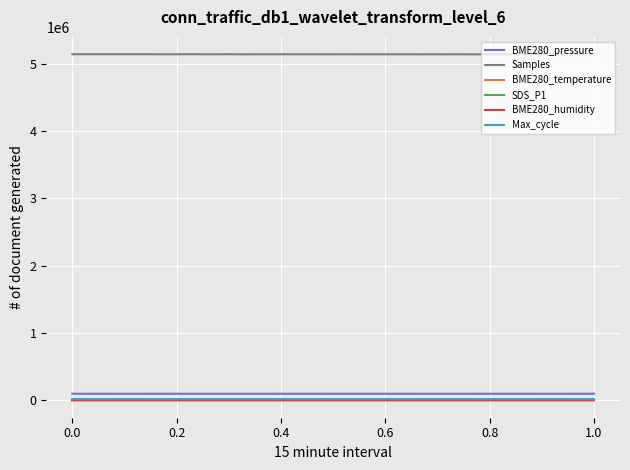

True or false: BME280_temperature and Samples cross at least once.

False